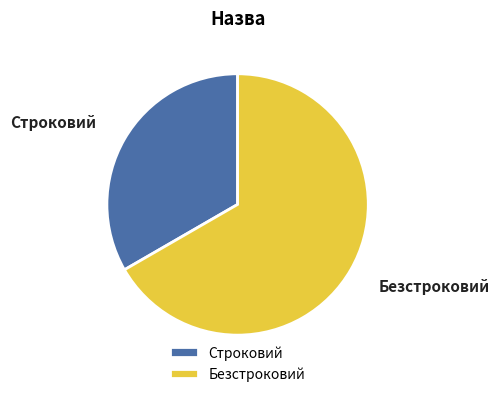

How many slices are in this pie chart?

2